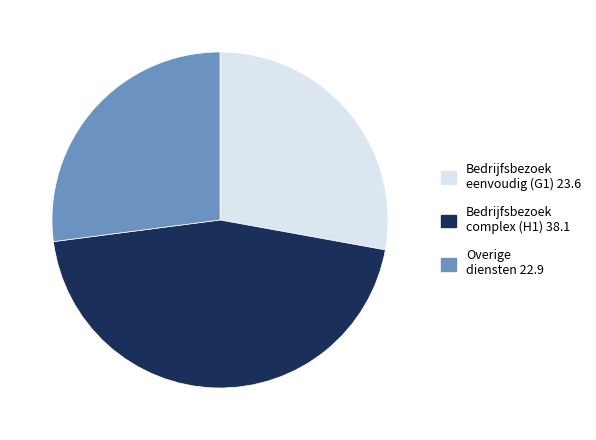

Which has a higher value, Overige diensten 22.9 or Bedrijfsbezoek complex (H1) 38.1?

Bedrijfsbezoek complex (H1) 38.1